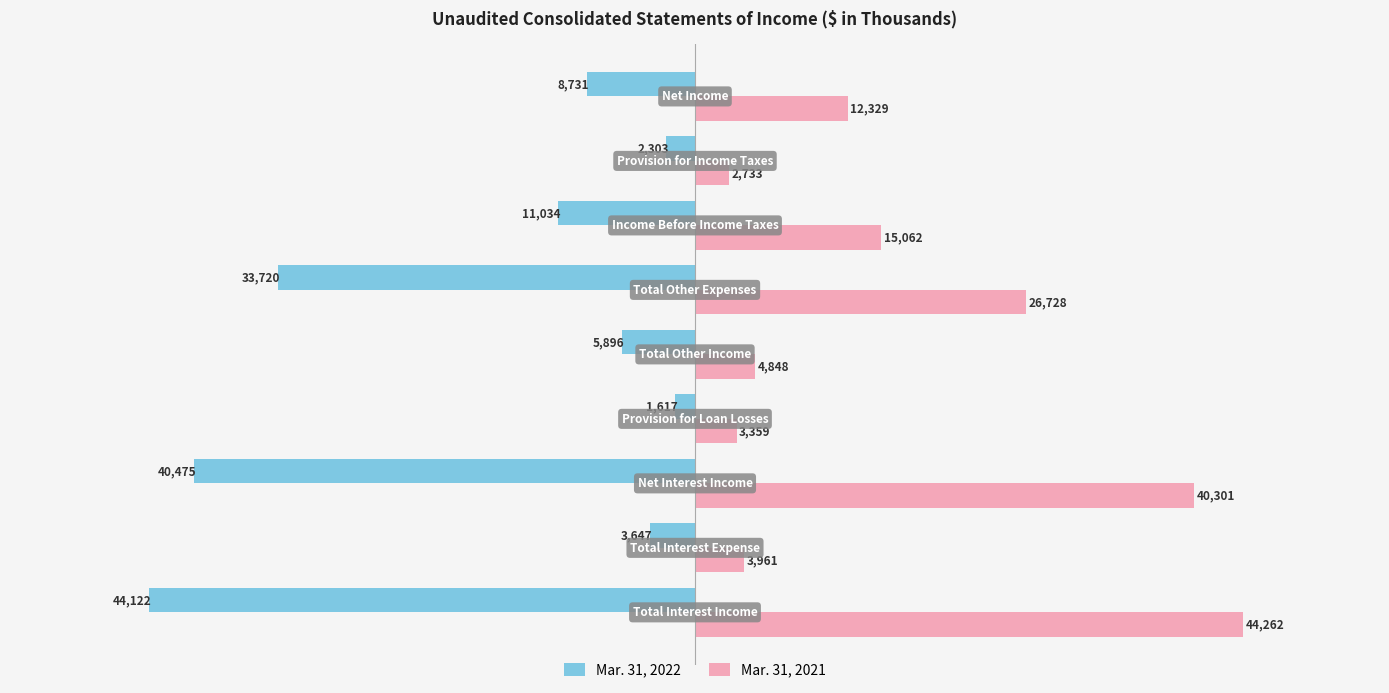

Which series has the widest spread of values?

Mar. 31, 2022